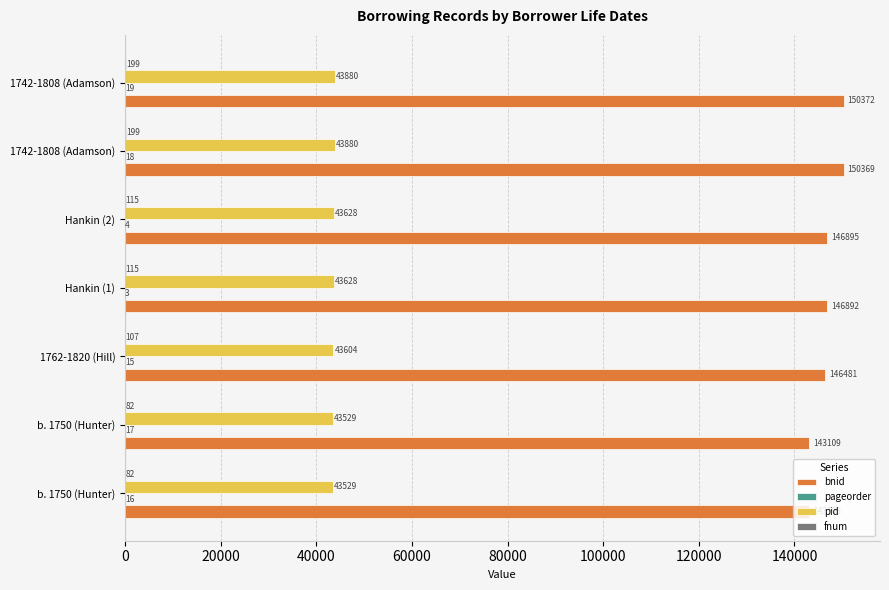

How many distinct data groups are displayed?

4